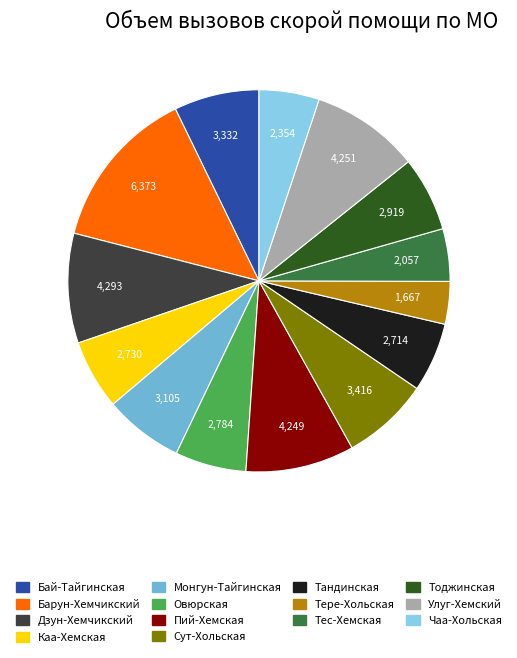

Is there a majority slice in this chart?

No